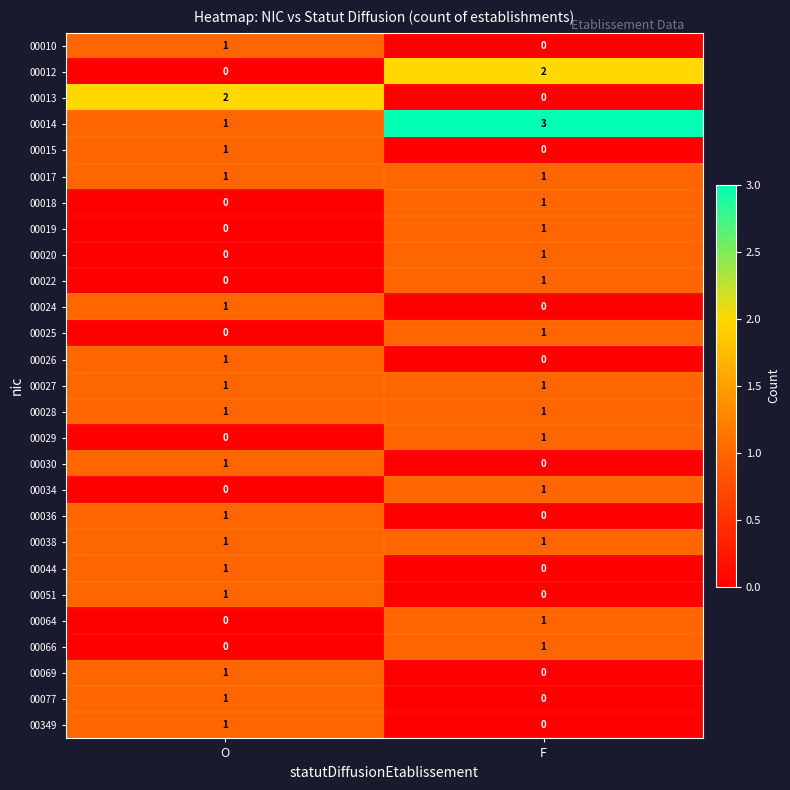

True or false: 00014 has a value of 4 at F.

False